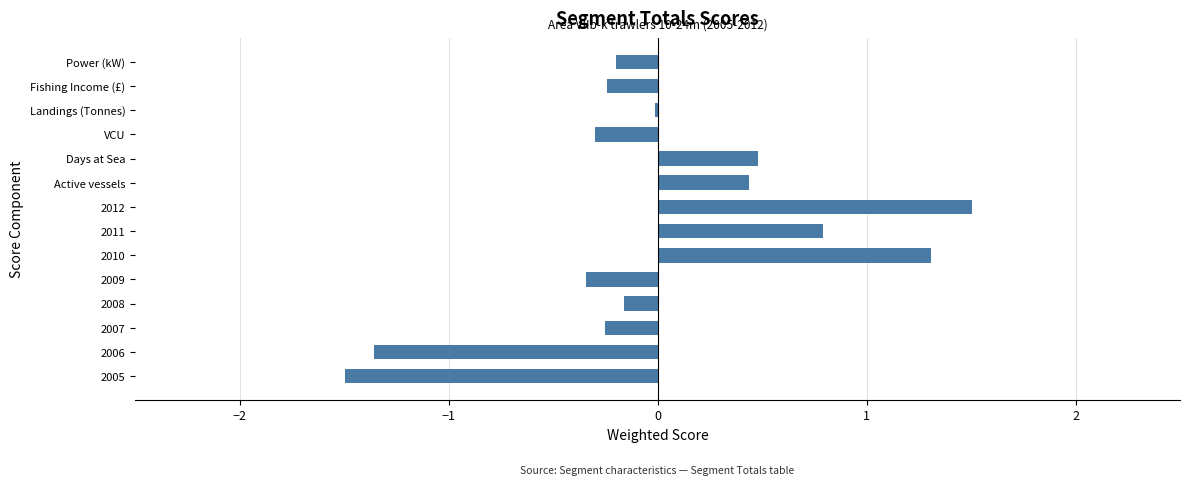

Between 2007 and Active vessels, which is larger?

Active vessels